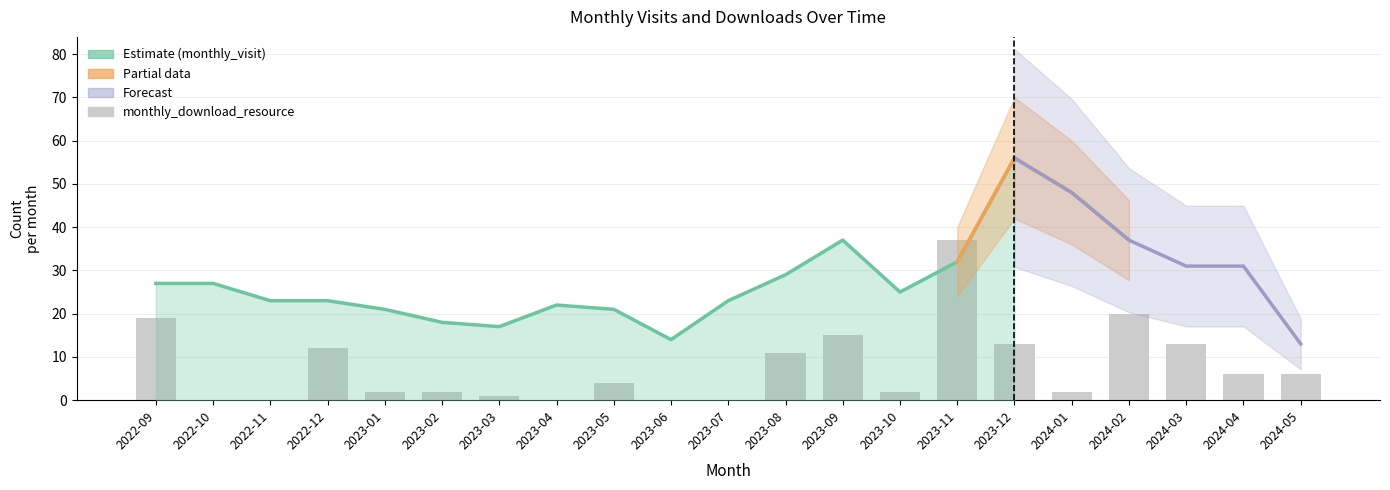

Is it true that the value at 2022-11 is 0?

True